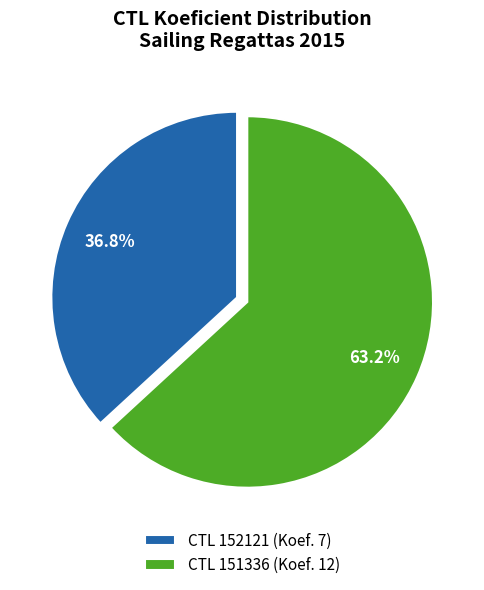

Which has a higher value, CTL 152121 (Koef. 7) or CTL 151336 (Koef. 12)?

CTL 151336 (Koef. 12)